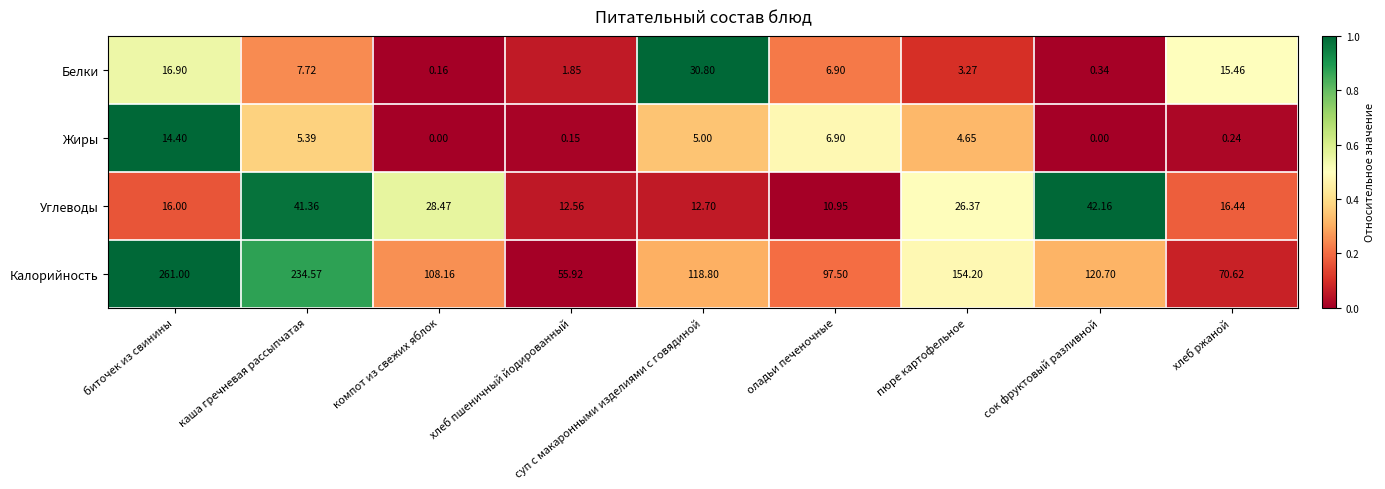

Where is Углеводы nearest to the value 26?

пюре картофельное